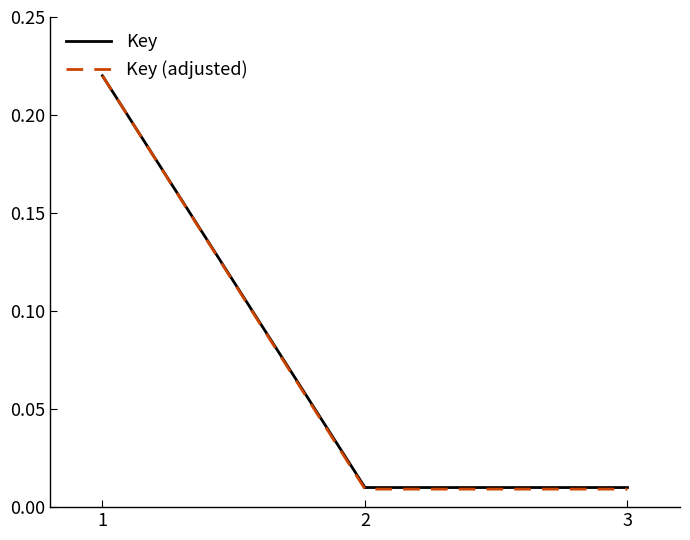

Which series has the largest range (max minus min)?

Key (adjusted)